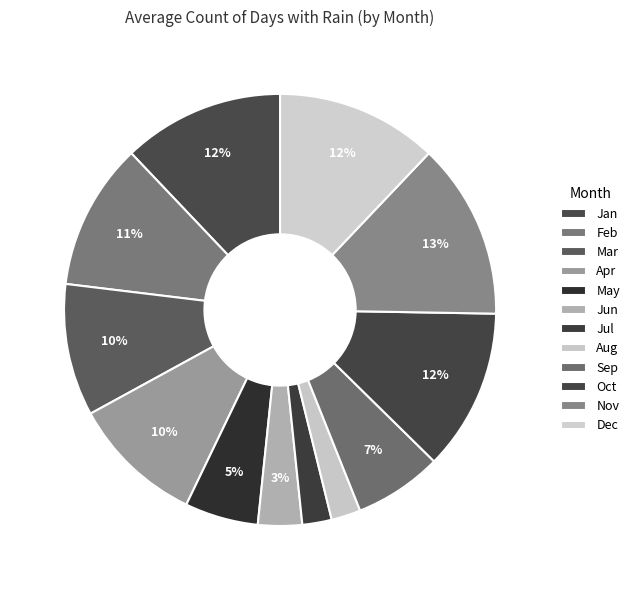

To the nearest percent, what portion does Jan represent?

12%